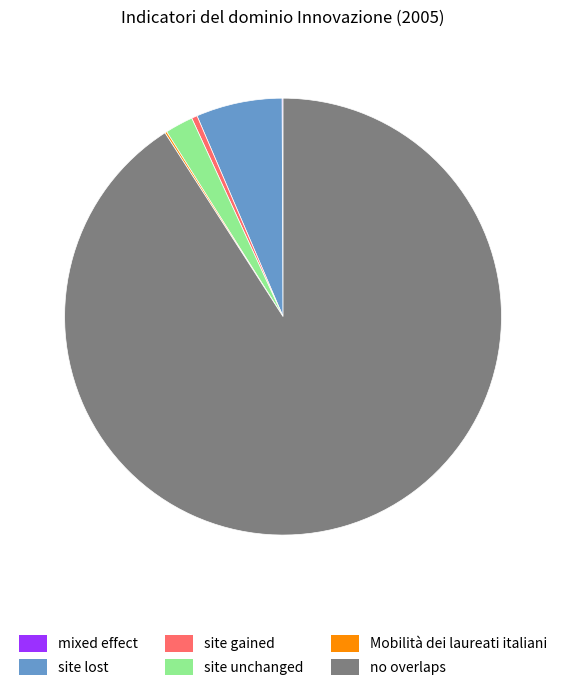

Does any single category account for the majority?

Yes